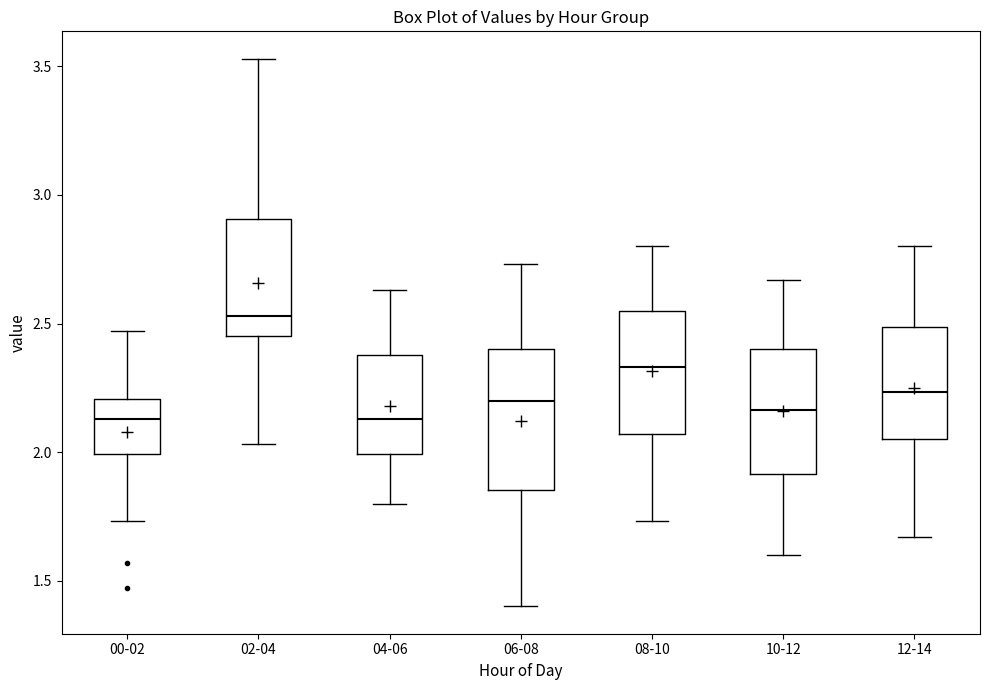

Reading left to right, transcribe this box plot: for each box, give where its median line is, the range the box spans, and where its two whiskers end, as read against the y-axis. The values are not printed on the chart, so give them approximately, as read against the axis.

00-02: median 2.15, box 2.00 to 2.20, whiskers 1.75 to 2.45
02-04: median 2.55, box 2.45 to 2.90, whiskers 2.05 to 3.55
04-06: median 2.15, box 2.00 to 2.40, whiskers 1.80 to 2.65
06-08: median 2.20, box 1.85 to 2.40, whiskers 1.40 to 2.75
08-10: median 2.35, box 2.05 to 2.55, whiskers 1.75 to 2.80
10-12: median 2.15, box 1.90 to 2.40, whiskers 1.60 to 2.65
12-14: median 2.25, box 2.05 to 2.50, whiskers 1.65 to 2.80